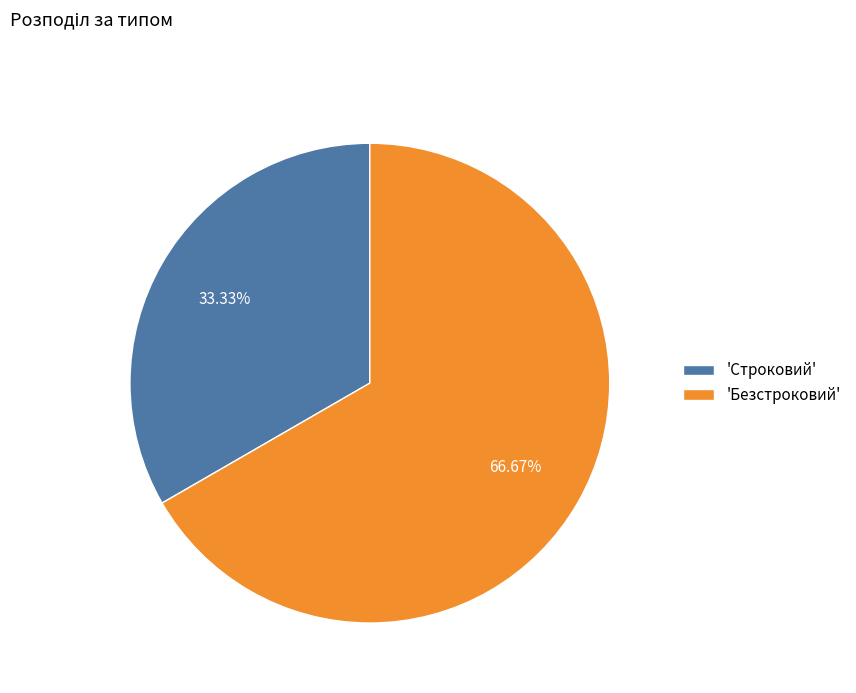

Rank the categories by value from lowest to highest.

'Строковий', 'Безстроковий'